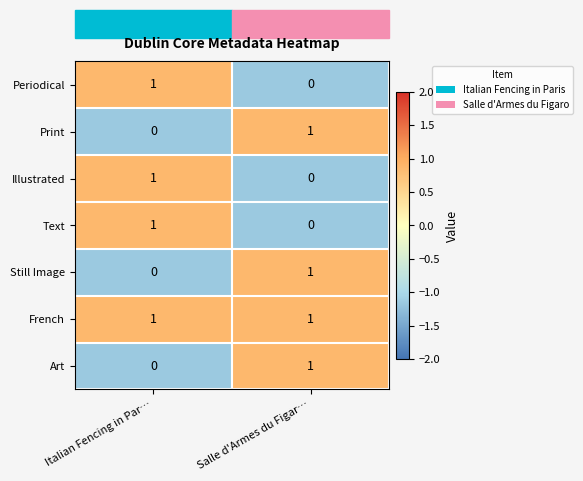

At which label does Periodical reach its peak?

Italian Fencing in Par…